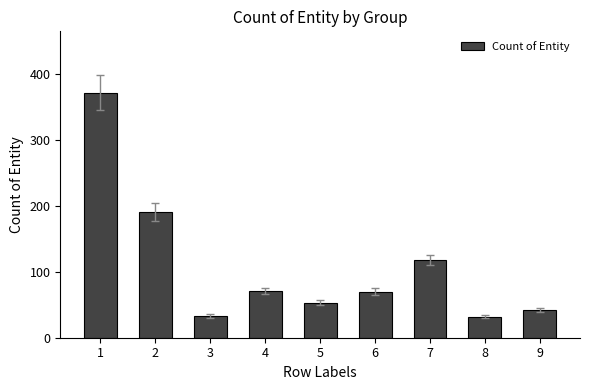

What is the maximum value shown in the chart?

372